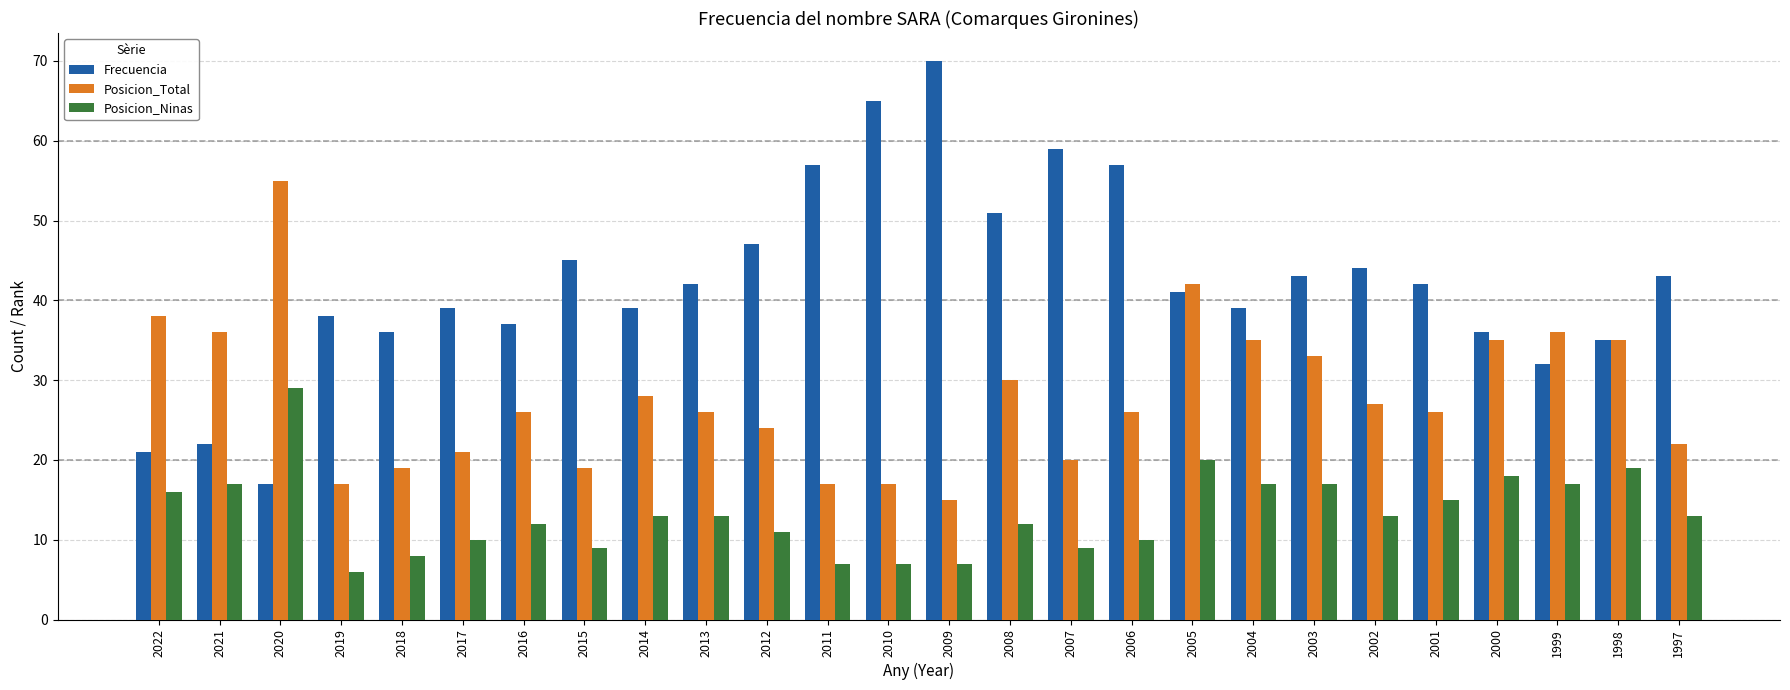

What is the difference between the second highest and minimum values in the Posicion_Total series?

27